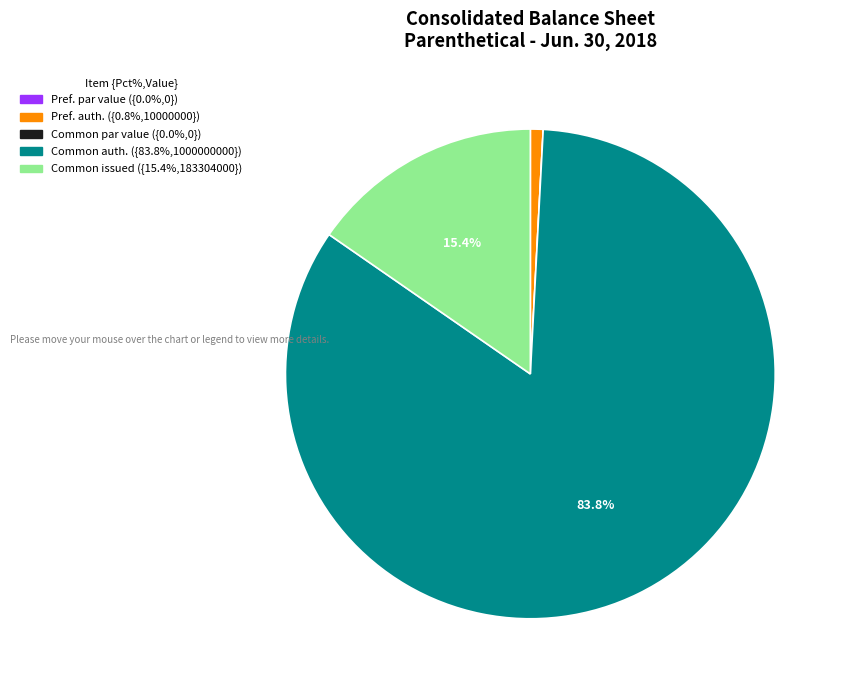

Does any single category account for the majority?

Yes